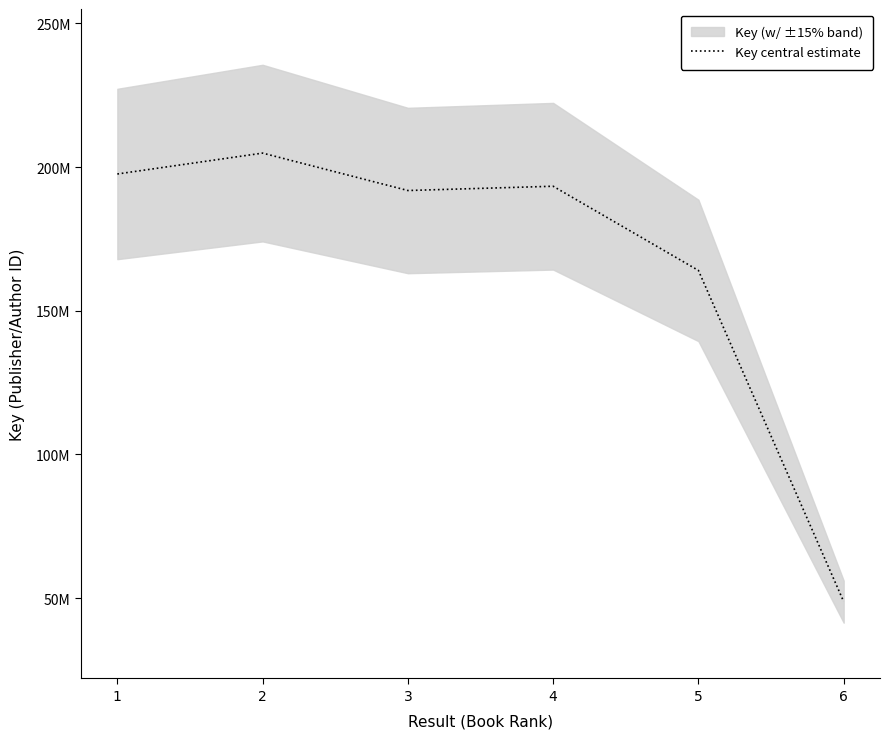

What is the change in value from 1 to 2?

+7267218